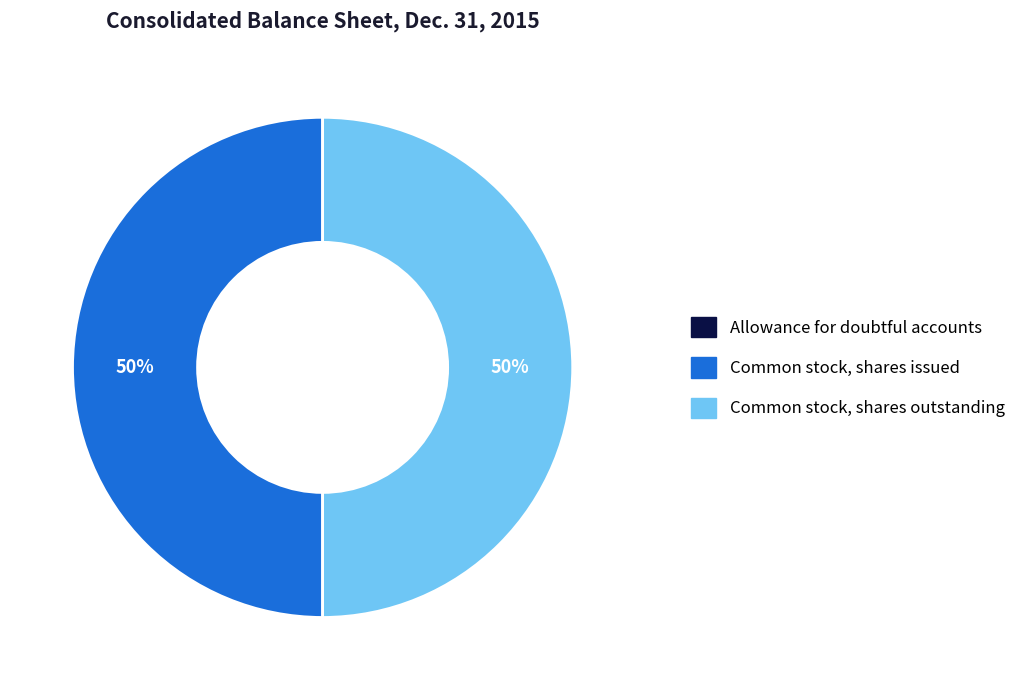

Approximately how many times larger is the value at Common stock, shares outstanding compared to Common stock, shares issued?

1.0